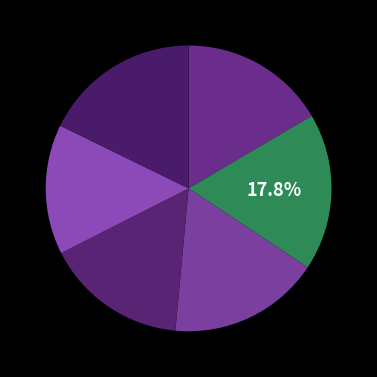

Count the number of slices in the pie.

6